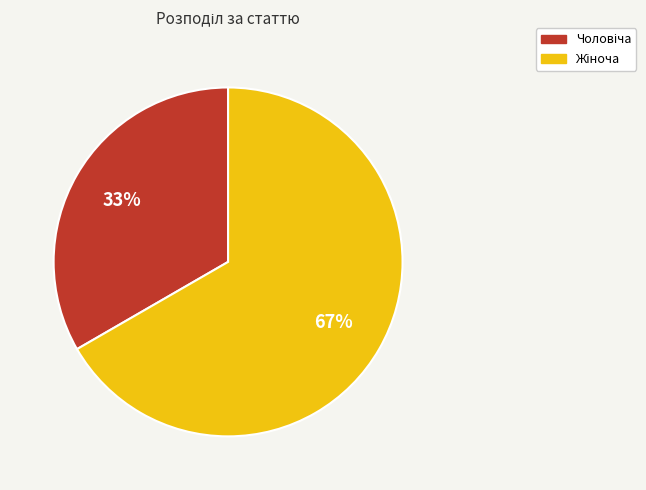

To the nearest percent, what is the average slice percentage?

50%